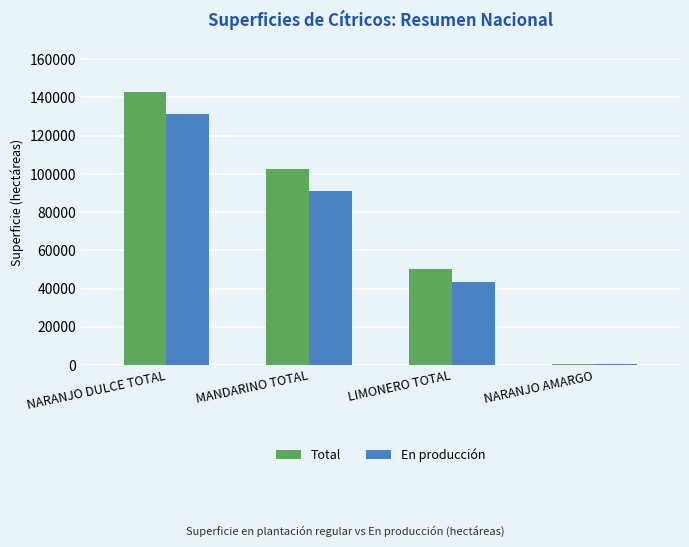

What is the sum of the En producción values at LIMONERO TOTAL and MANDARINO TOTAL?

134773